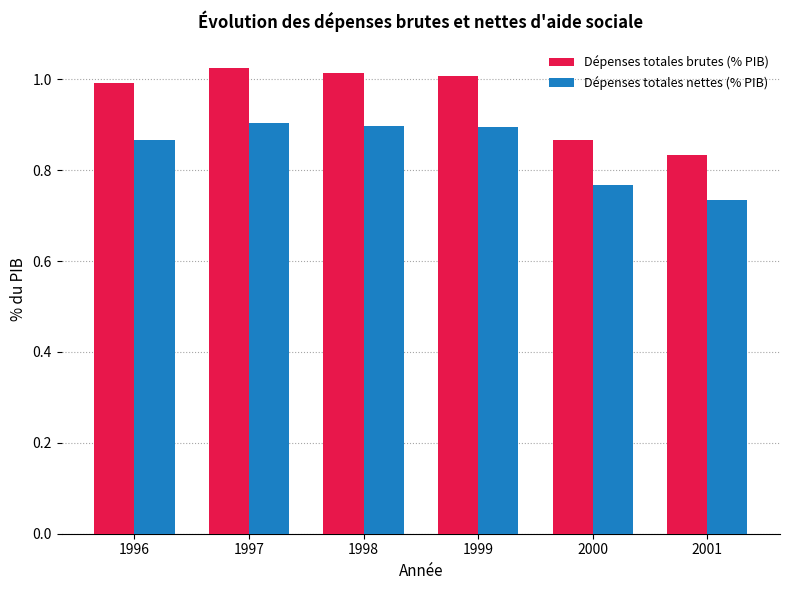

How many data points does each series have?

6